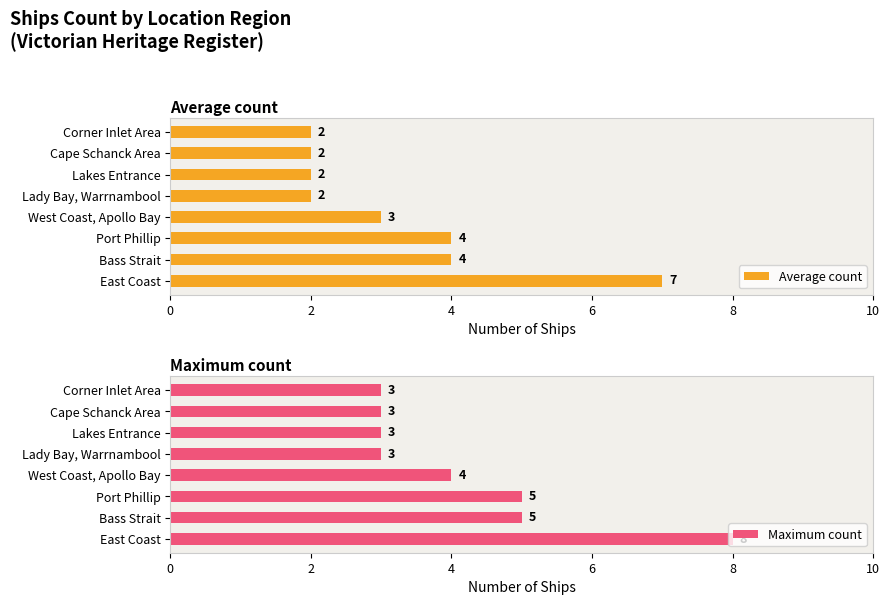

The Average count series shows 7 at East Coast. True or false?

True